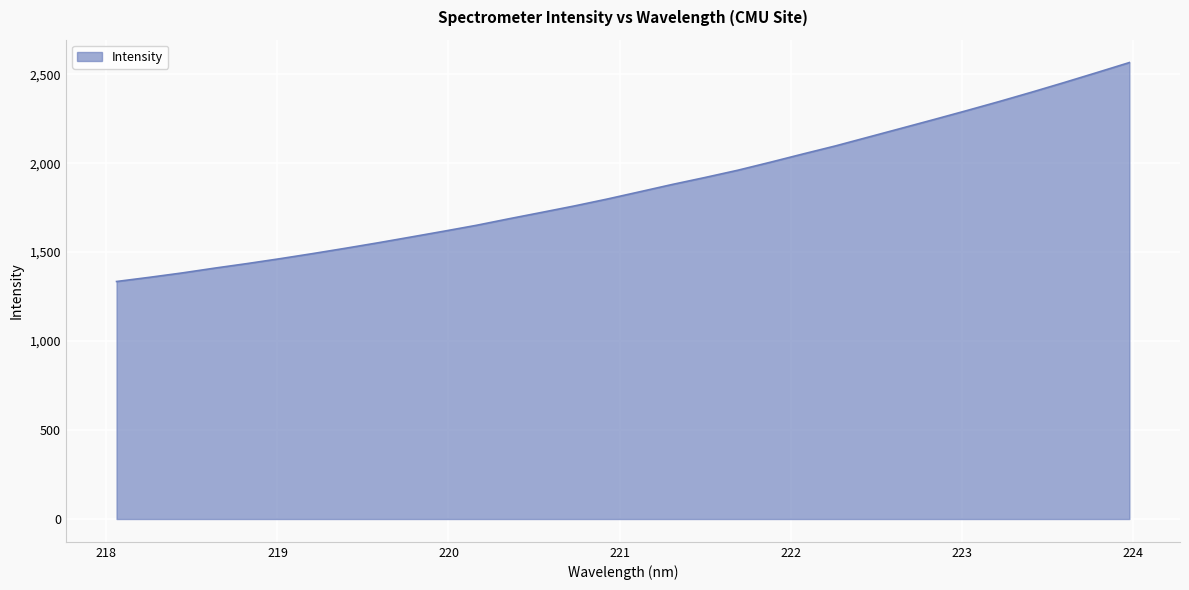

What is the difference between the maximum and minimum values?

1230.6